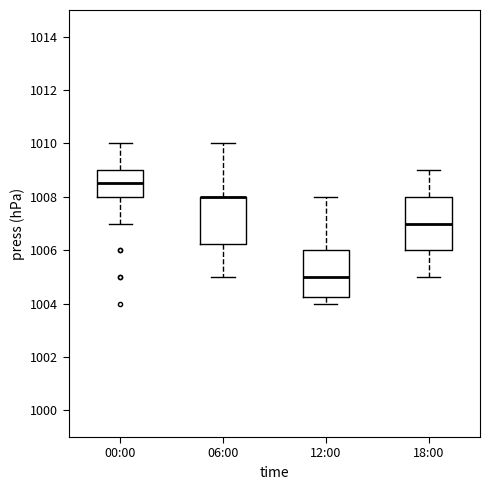

Reading left to right, read every box against the y-axis: the position of its median line, the range the box covers, and the ends of its whiskers. The values are not printed on the chart, so give them approximately, as read against the axis.

00:00: median 1008.6, box 1008.0 to 1009.0, whiskers 1007.0 to 1010.0
06:00: median 1008.0 (drawn on the box's upper edge), box 1006.2 to 1008.0, whiskers 1005.0 to 1010.0
12:00: median 1005.0, box 1004.2 to 1006.0, whiskers 1004.0 to 1008.0
18:00: median 1007.0, box 1006.0 to 1008.0, whiskers 1005.0 to 1009.0